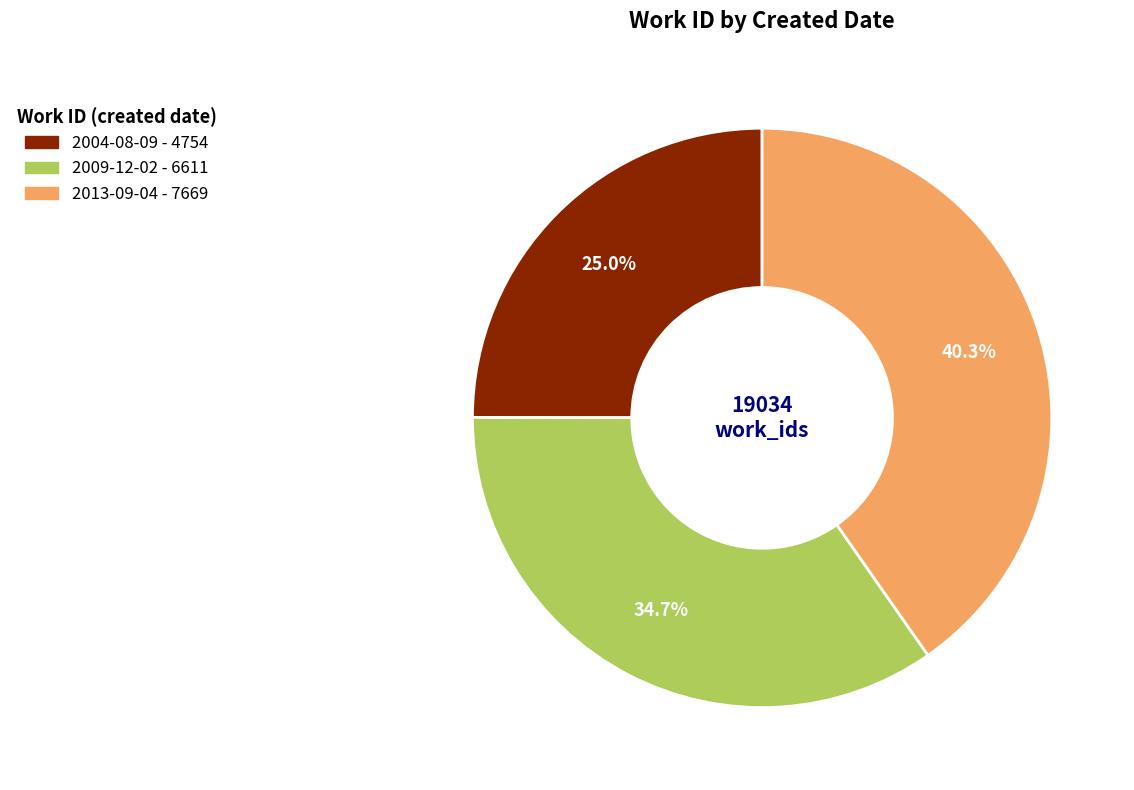

Is it true that 2013-09-04 is 33% of the pie?

False